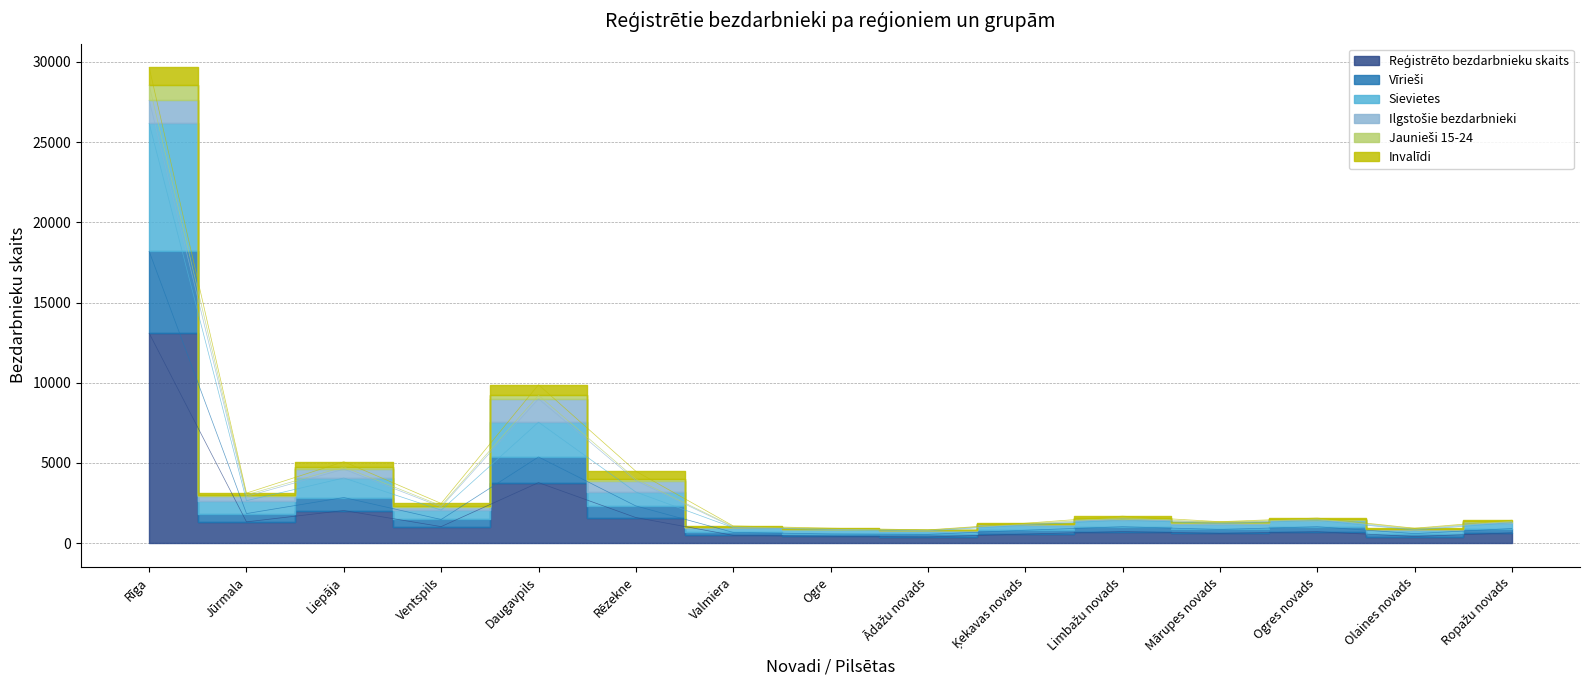

Is the value of Jaunieši 15-24 at Liepāja greater than the value of Sievietes at Ādažu novads?

Yes